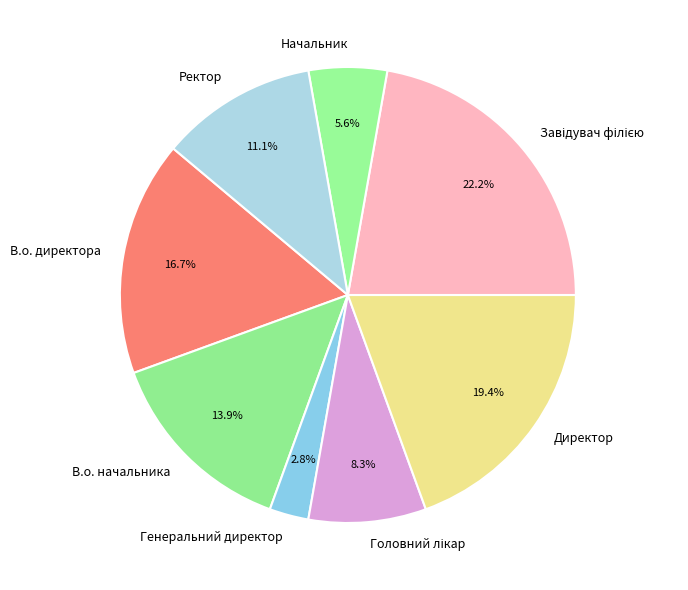

Combined, what portion of the pie is В.о. начальника and В.о. директора?

30.6%